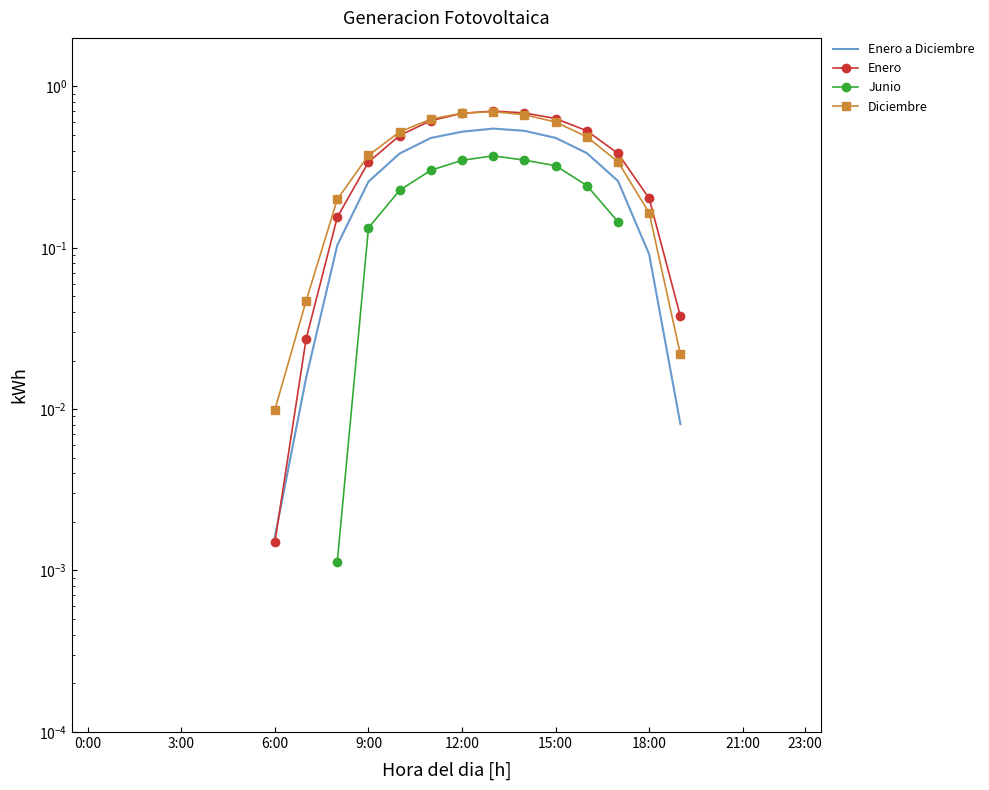

Where do Enero and Diciembre first cross each other?

12 and 13